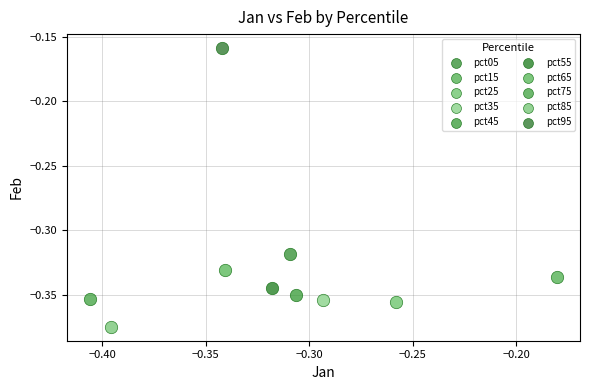

Which series reaches the maximum Y coordinate?

pct95